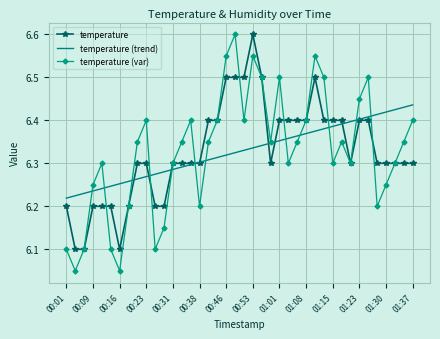

Which series has the largest range (max minus min)?

temperature (var)